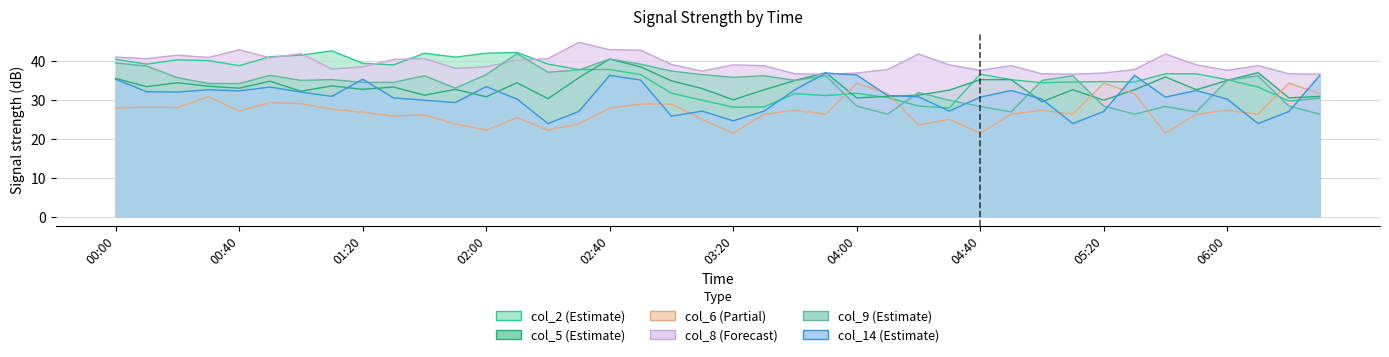

Between 02:50 and 04:00, which is larger?

02:50